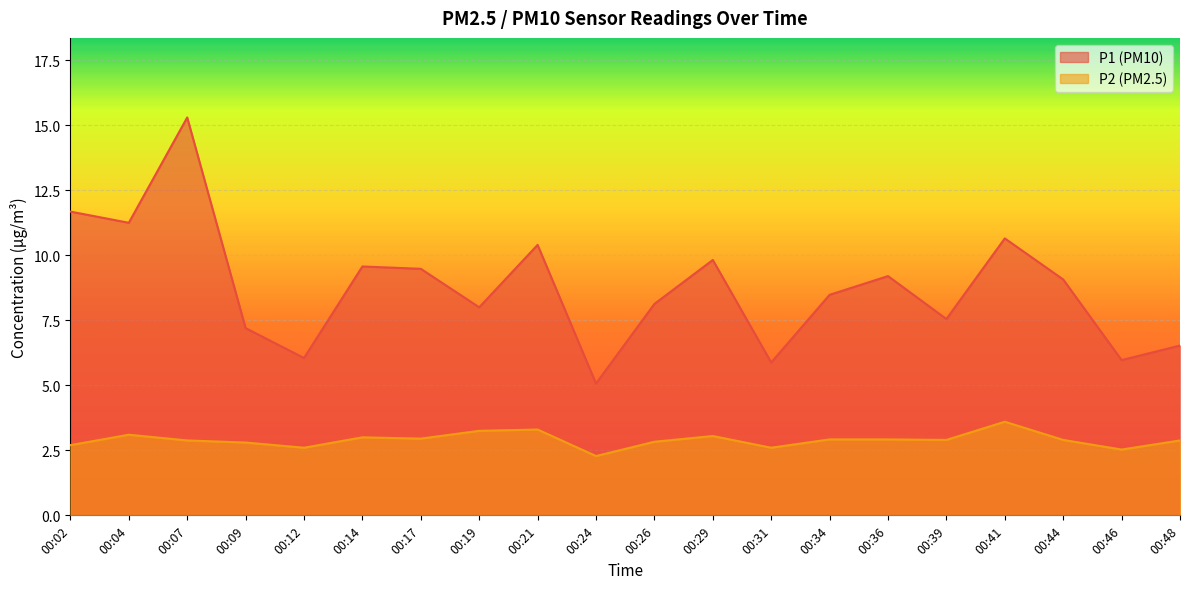

Which series changed the most between 00:26 and 00:34?

P1